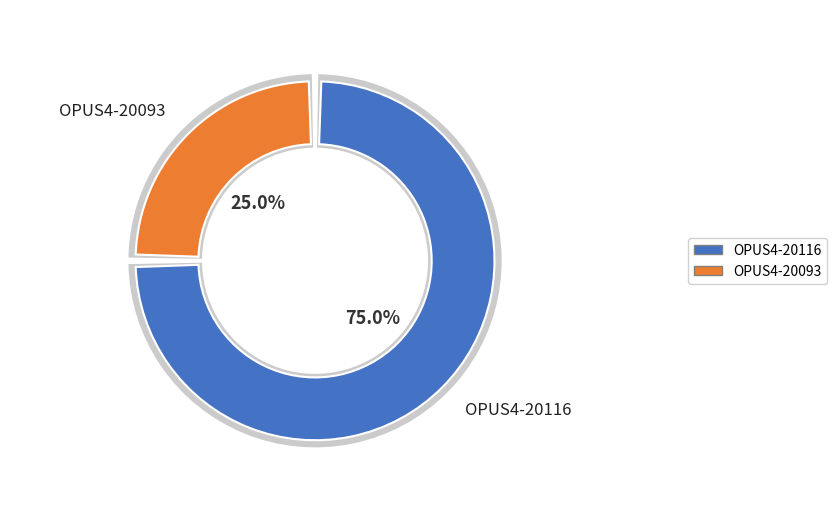

What percentage is the OPUS4-20093 slice, to the nearest percent?

25%